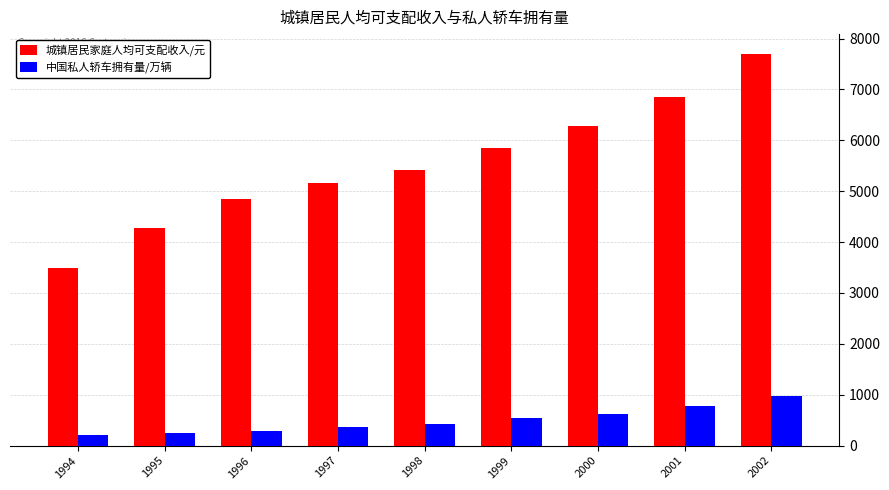

How many values in the 中国私人轿车拥有量/万辆 series are below 423?

4